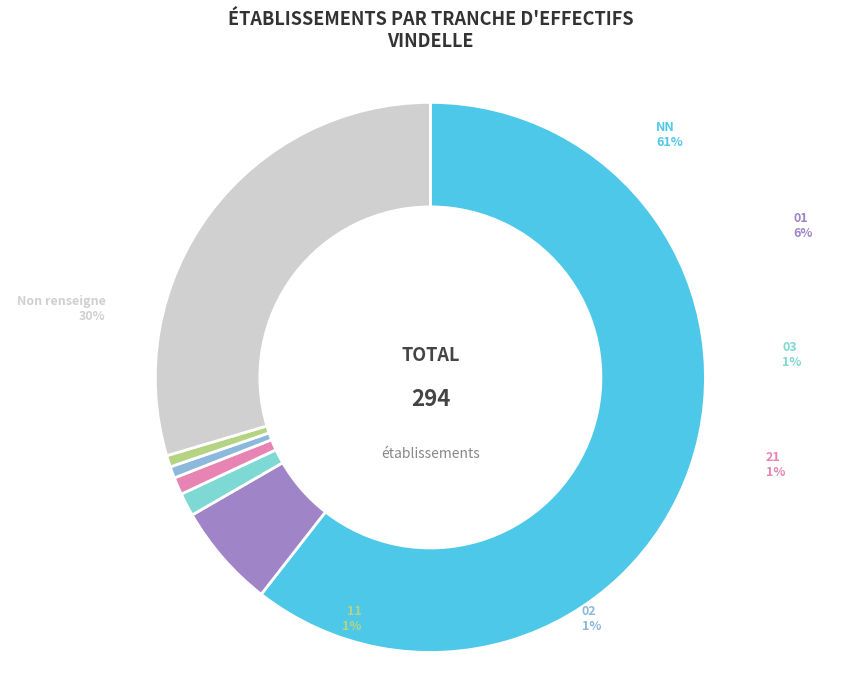

How many segments does this pie chart have?

7